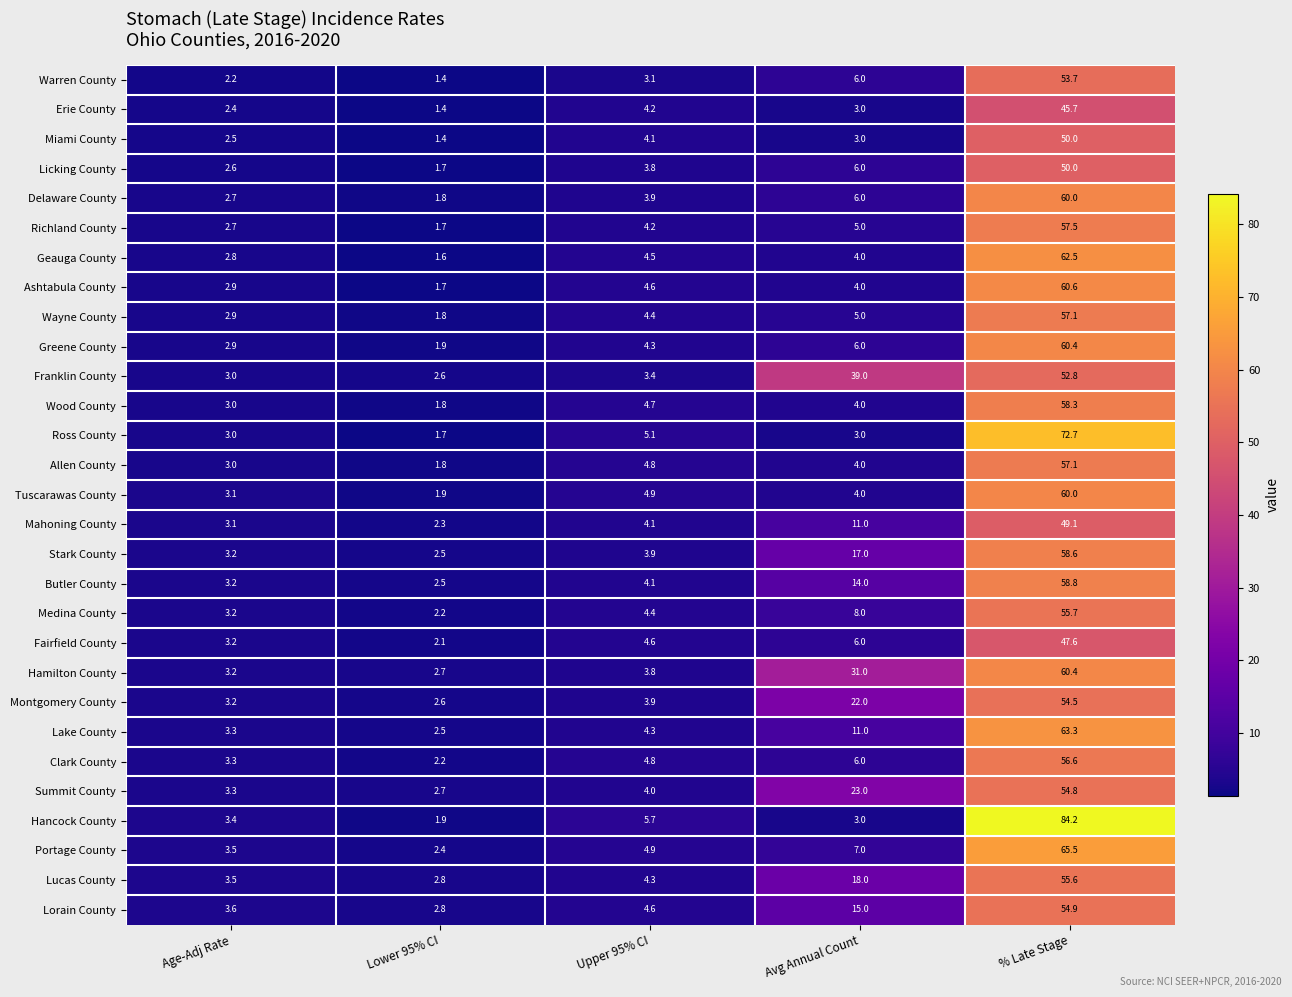

Rank the categories by Hancock County value from highest to lowest.

% Late Stage, Upper 95% CI, Age-Adj Rate, Avg Annual Count, Lower 95% CI